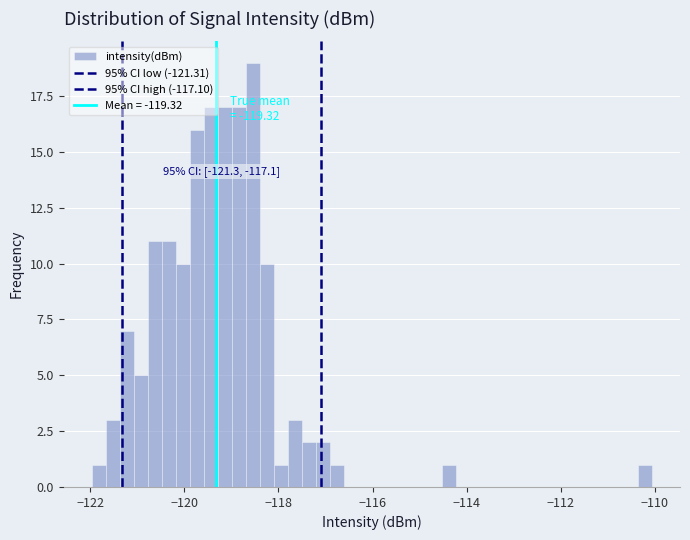

Around what value on the x-axis is the tallest bar? Give the approximate position of its centre, as read against the axis.

-118.6